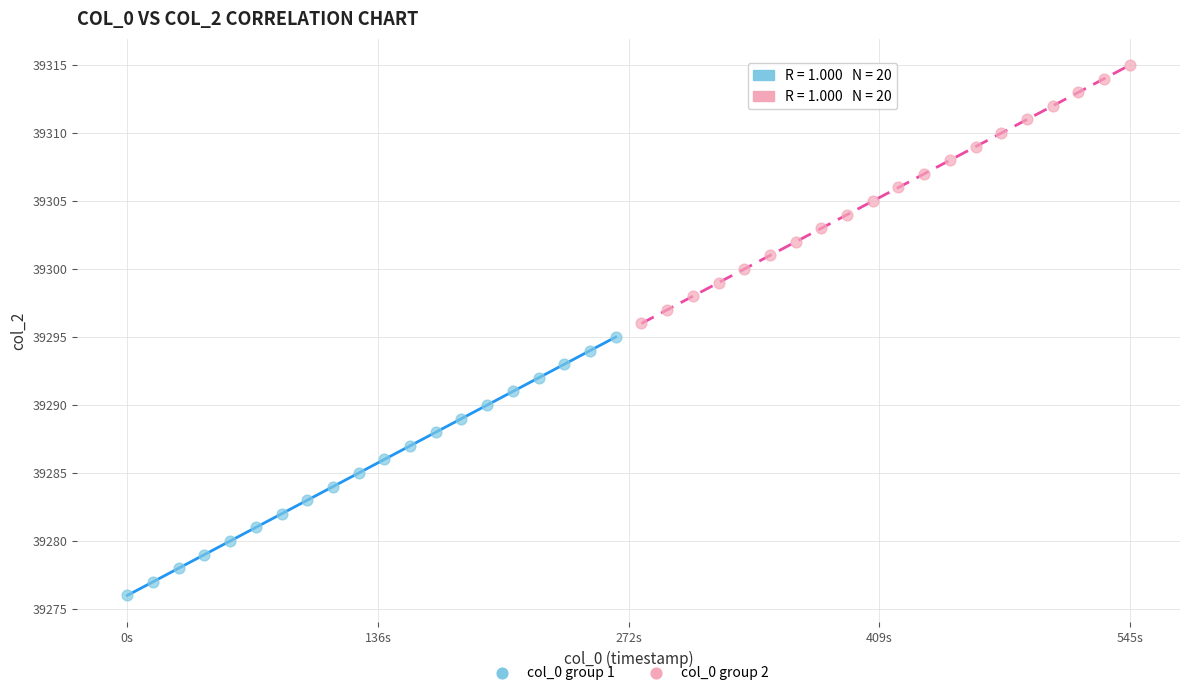

Which series contains the lowest Y value?

col_0 group 1